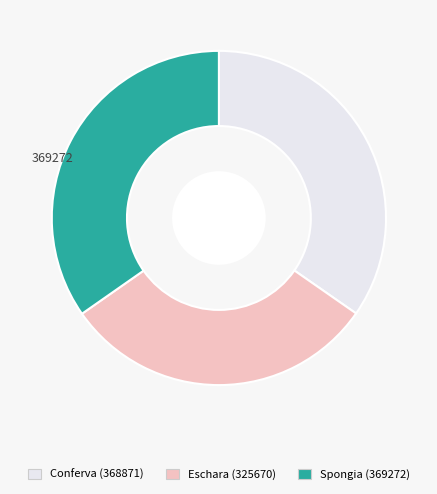

Count the number of slices in the pie.

3